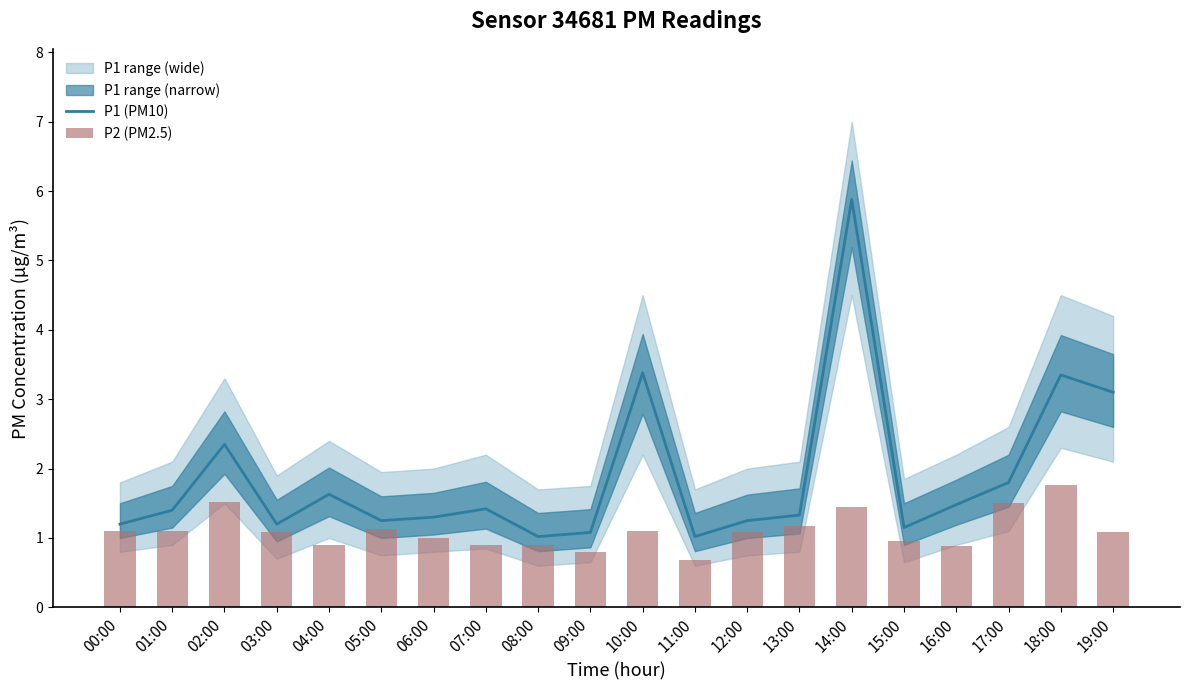

Which series has the largest total across all categories?

P1 (PM10)